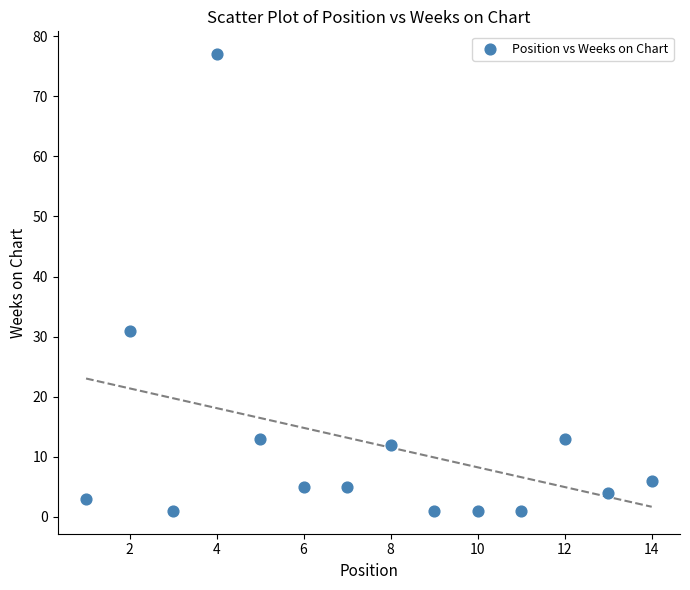

What is the range of Y values (max minus min)?

76